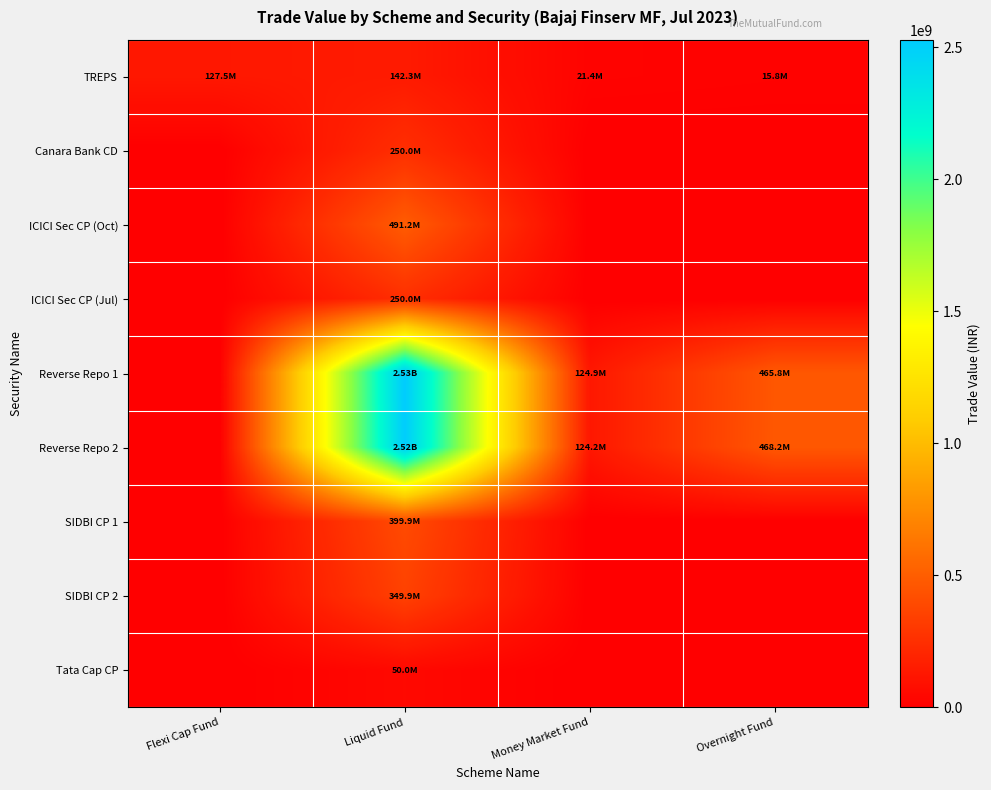

Reading right to left, transcribe all the data shown in this chart.

TREPS: Overnight Fund=15785197.5	Money Market Fund=21365227.1	Liquid Fund=142289572.5	Flexi Cap Fund=127506762.9
Canara Bank CD: Overnight Fund=0.0	Money Market Fund=0.0	Liquid Fund=249955500.0	Flexi Cap Fund=0.0
ICICI Sec CP (Oct): Overnight Fund=0.0	Money Market Fund=0.0	Liquid Fund=491183000.0	Flexi Cap Fund=0.0
ICICI Sec CP (Jul): Overnight Fund=0.0	Money Market Fund=0.0	Liquid Fund=249955500.0	Flexi Cap Fund=0.0
Reverse Repo 1: Overnight Fund=465793000.0	Money Market Fund=124859400.0	Liquid Fund=2528402850.0	Flexi Cap Fund=0.0
Reverse Repo 2: Overnight Fund=468222750.0	Money Market Fund=124211466.7	Liquid Fund=2515282200.0	Flexi Cap Fund=0.0
SIDBI CP 1: Overnight Fund=0.0	Money Market Fund=0.0	Liquid Fund=399928800.0	Flexi Cap Fund=0.0
SIDBI CP 2: Overnight Fund=0.0	Money Market Fund=0.0	Liquid Fund=349937700.0	Flexi Cap Fund=0.0
Tata Cap CP: Overnight Fund=0.0	Money Market Fund=0.0	Liquid Fund=49953800.0	Flexi Cap Fund=0.0